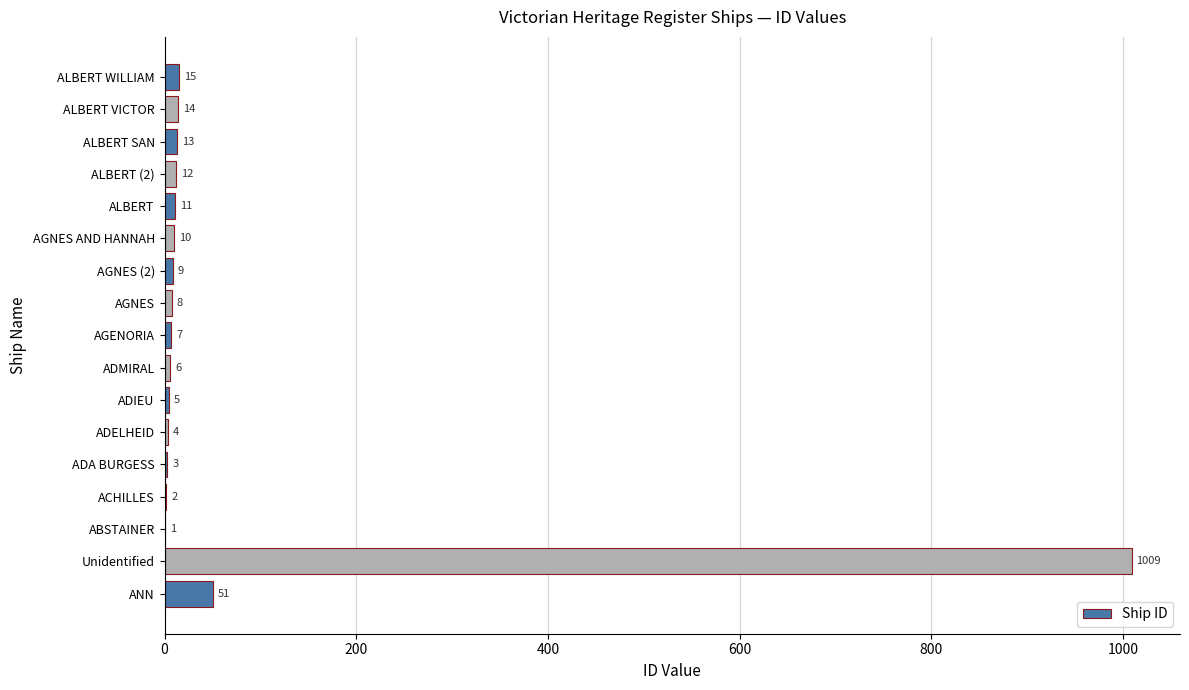

How many data points does each series have?

17